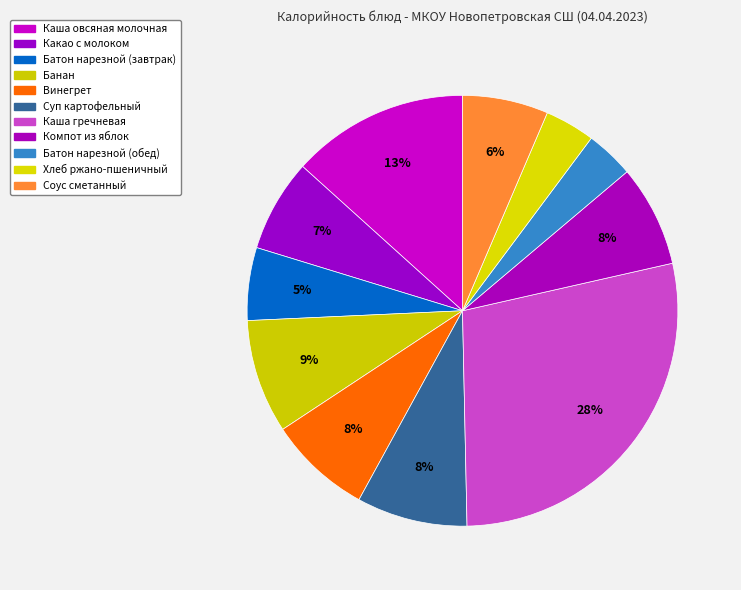

To the nearest percent, what is the difference between the largest and smallest slice percentages?

25%